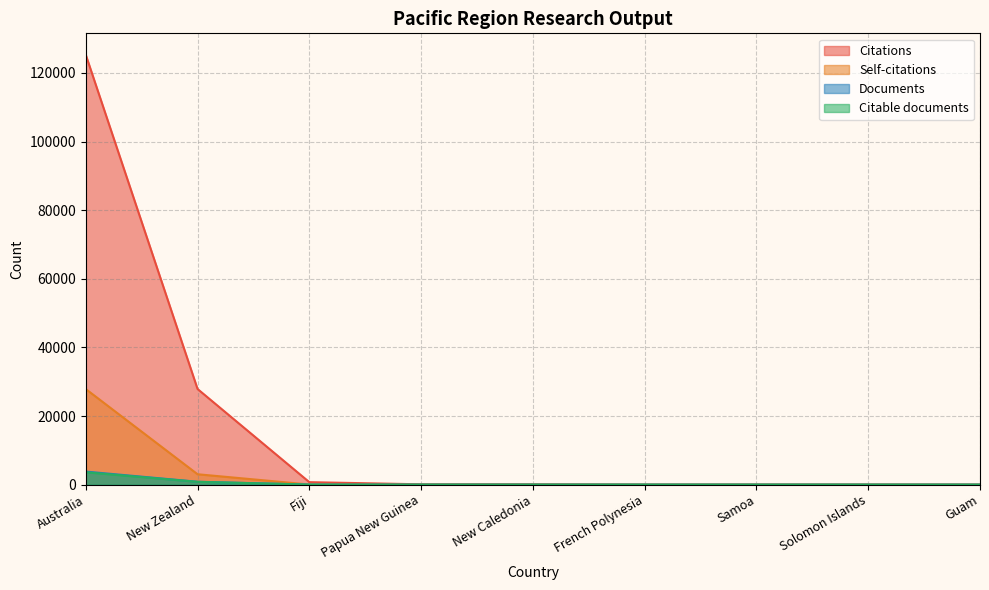

What is the value of the Citations point at the 4th from the left?

99